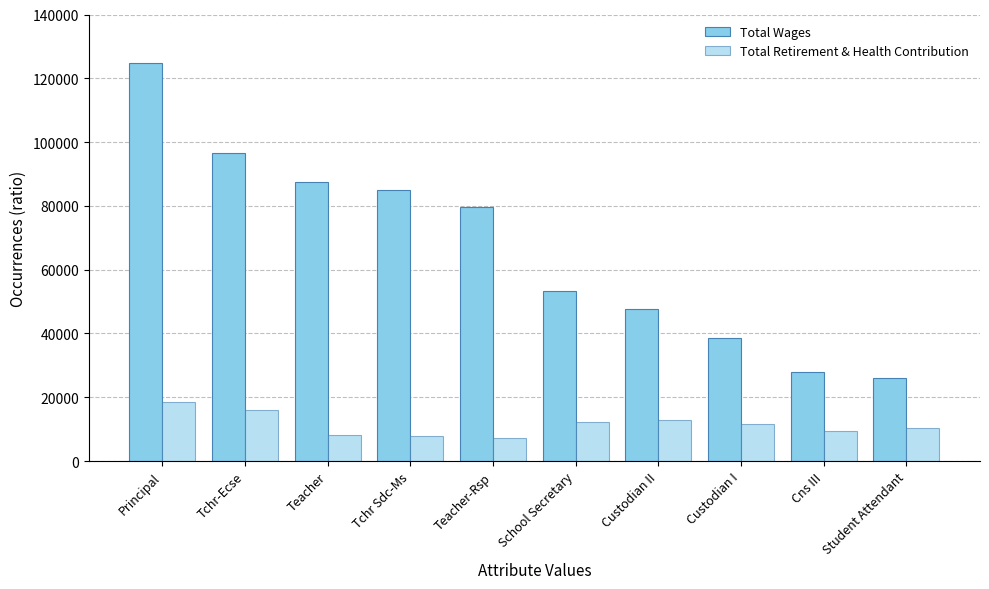

The Total Retirement & Health Contribution series shows 12726 at Custodian II. True or false?

True